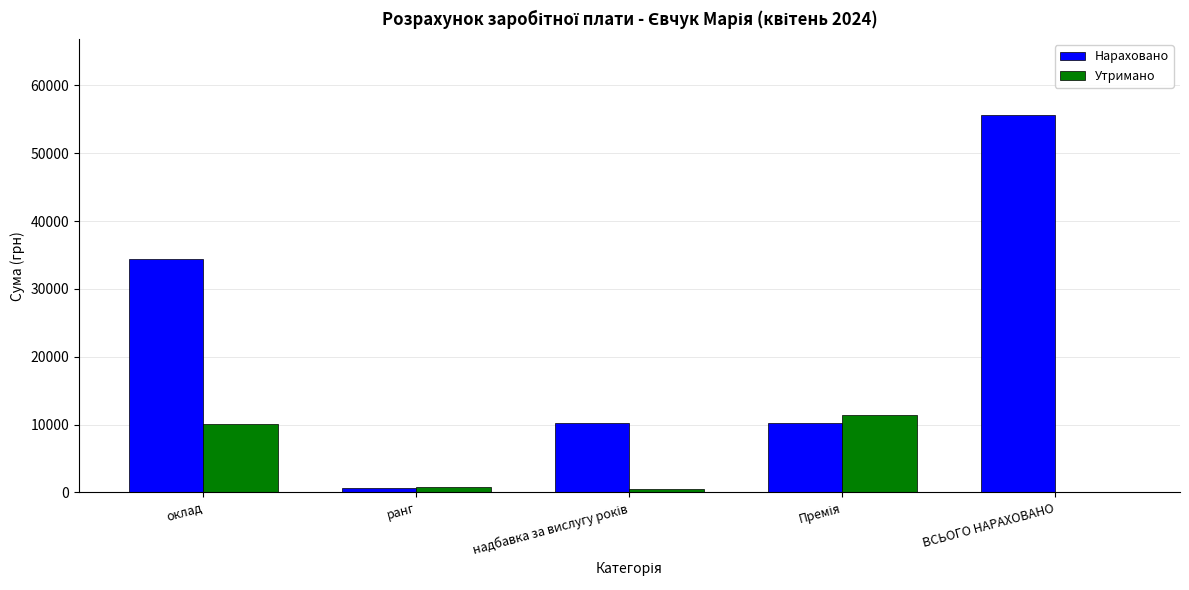

Count the number of data series in this chart.

2